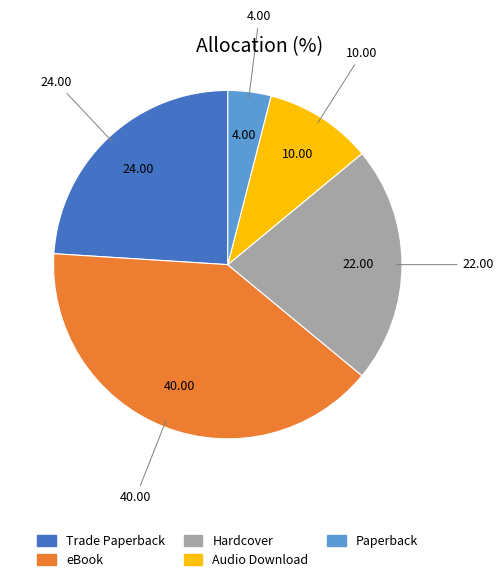

Rank the categories by value from highest to lowest.

eBook, Trade Paperback, Hardcover, Audio Download, Paperback